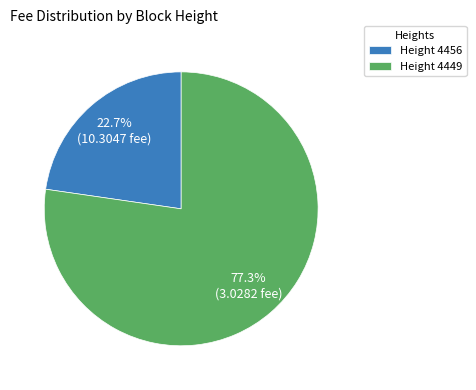

Which category has the smallest portion of the pie?

Height 4456